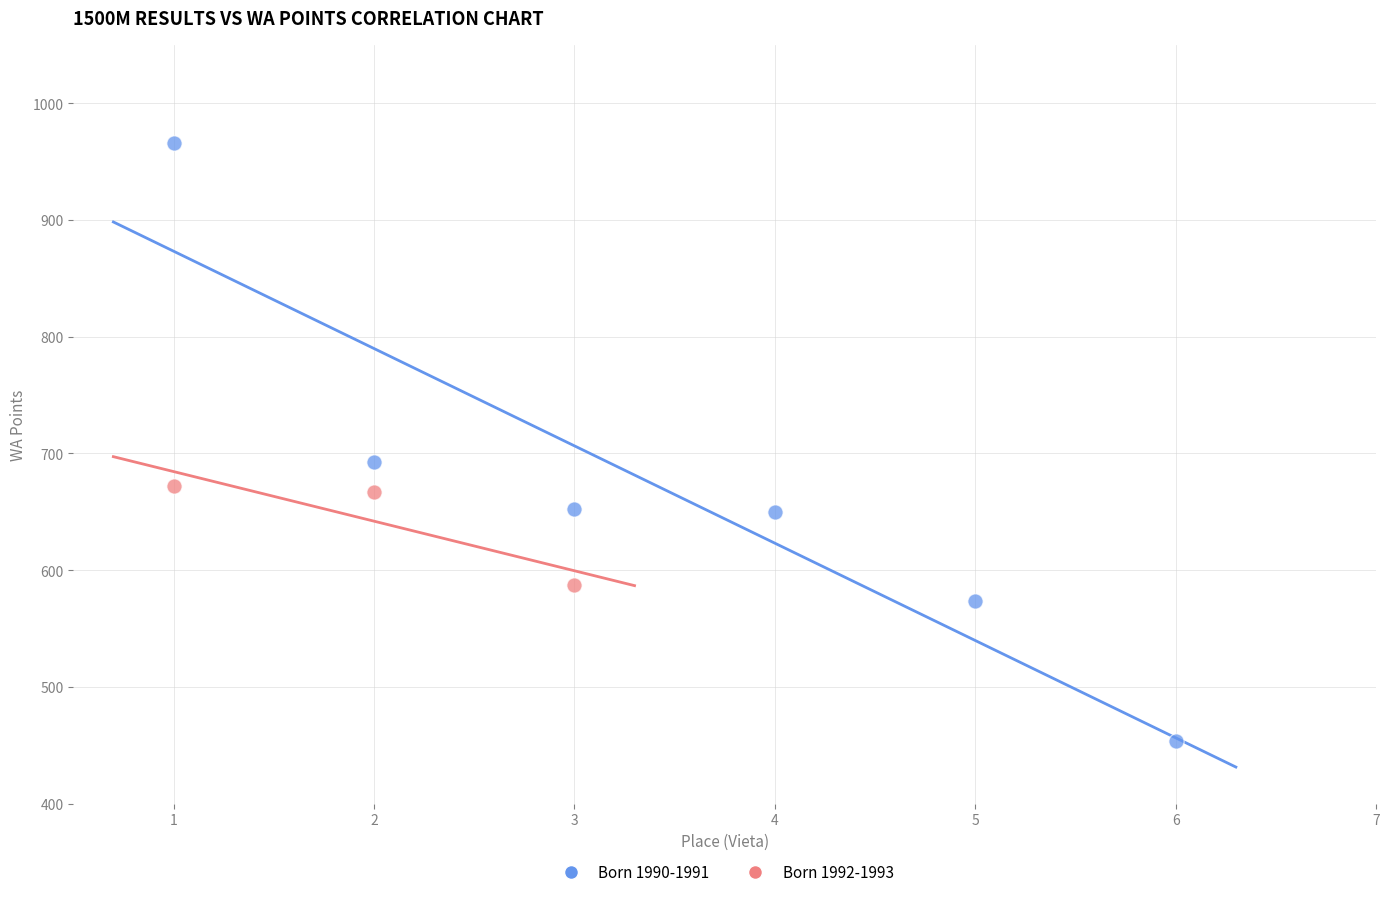

Which series reaches the minimum Y coordinate?

Born 1990-1991